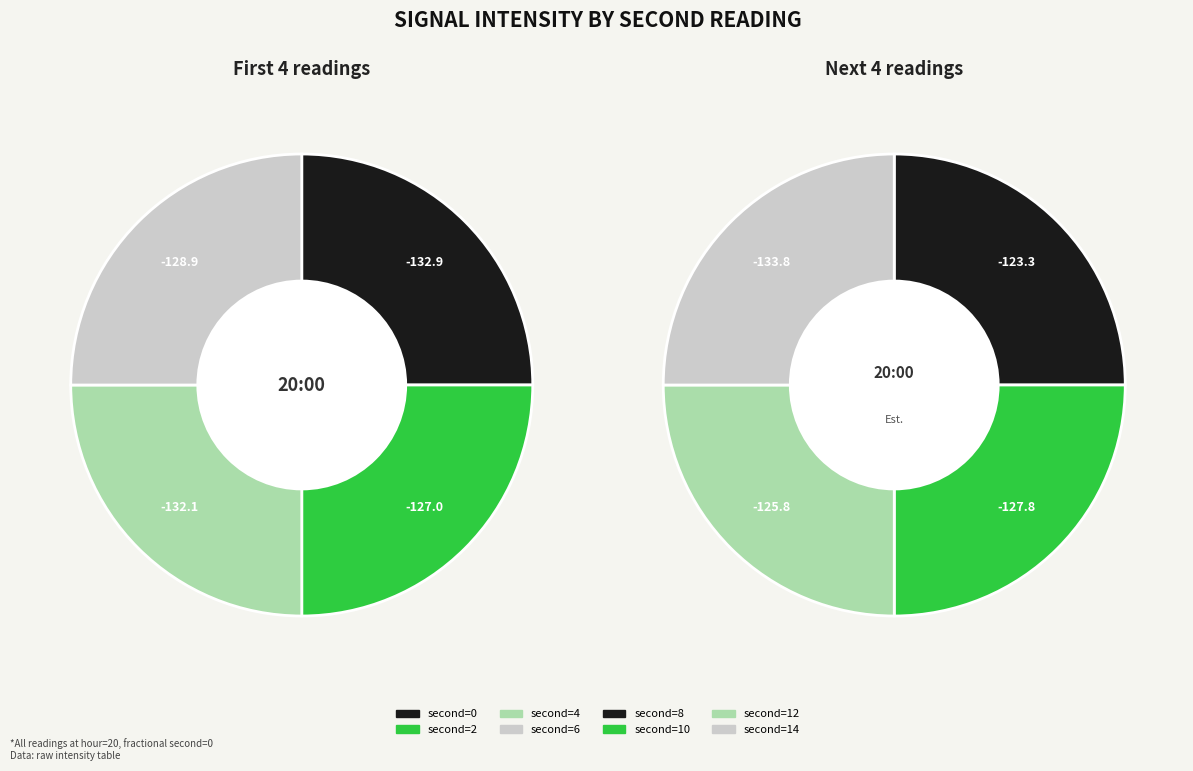

Is it true that 14 is 13% of the pie?

True